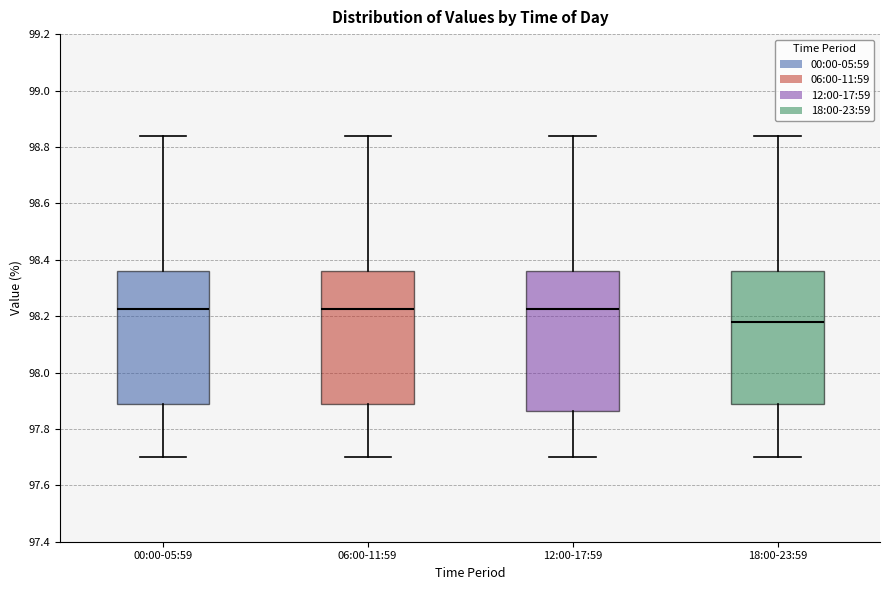

Reading left to right, transcribe this box plot: for each box, give where its median line is, the range the box spans, and where its two whiskers end, as read against the y-axis. The values are not printed on the chart, so give them approximately, as read against the axis.

00:00-05:59: median 98.22, box 97.90 to 98.36, whiskers 97.70 to 98.84
06:00-11:59: median 98.22, box 97.90 to 98.36, whiskers 97.70 to 98.84
12:00-17:59: median 98.22, box 97.86 to 98.36, whiskers 97.70 to 98.84
18:00-23:59: median 98.18, box 97.90 to 98.36, whiskers 97.70 to 98.84